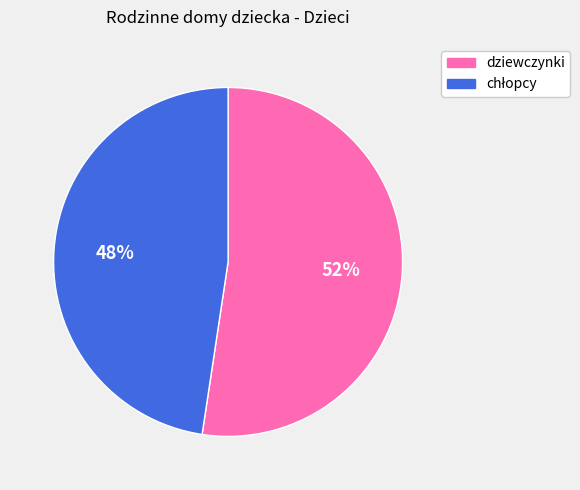

Is it true that dziewczynki is 47% of the pie?

False